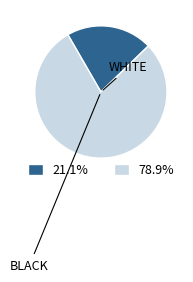

How many slices are in this pie chart?

2